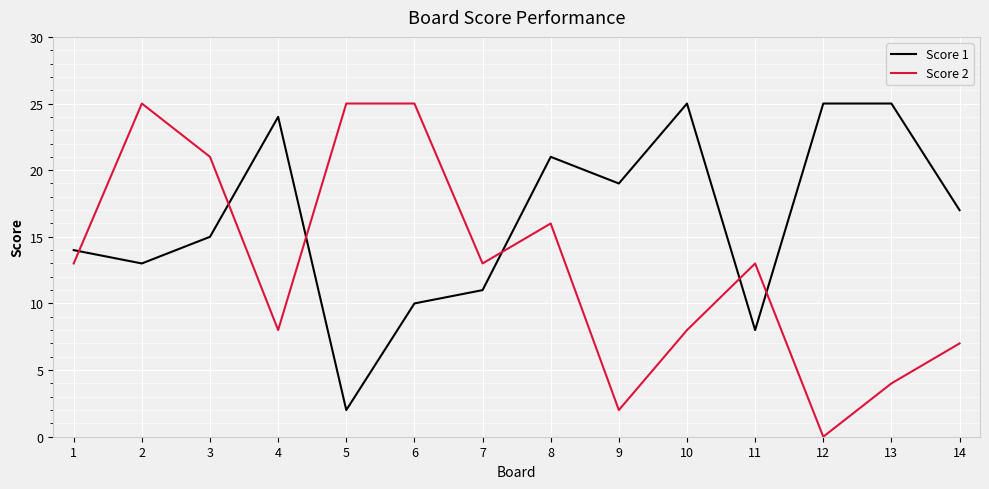

What are all the series names shown in the legend?

Score 1, Score 2